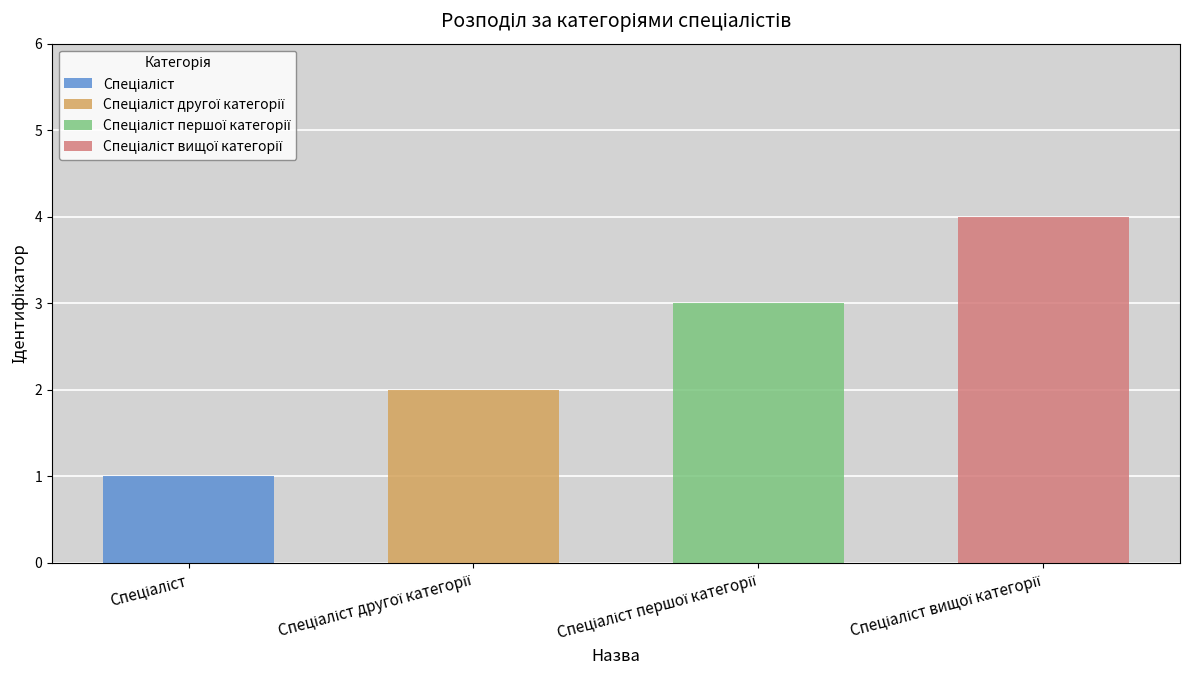

Which label corresponds to the smallest value in the chart?

Спеціаліст